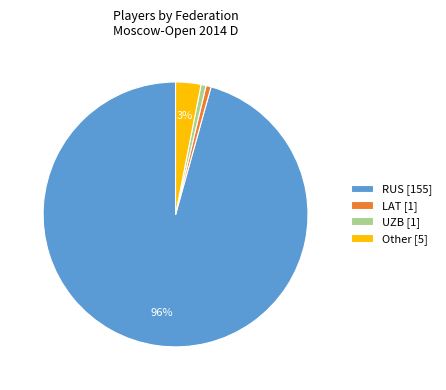

What percentage is the UZB slice, to the nearest percent?

1%